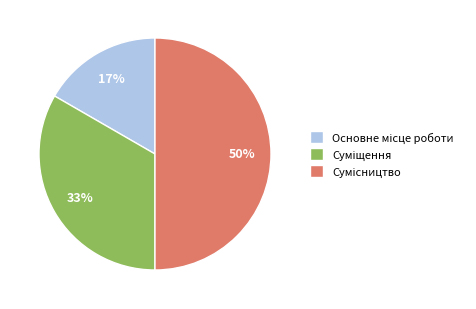

To the nearest percent, what is the difference between the largest and smallest slice percentages?

33%